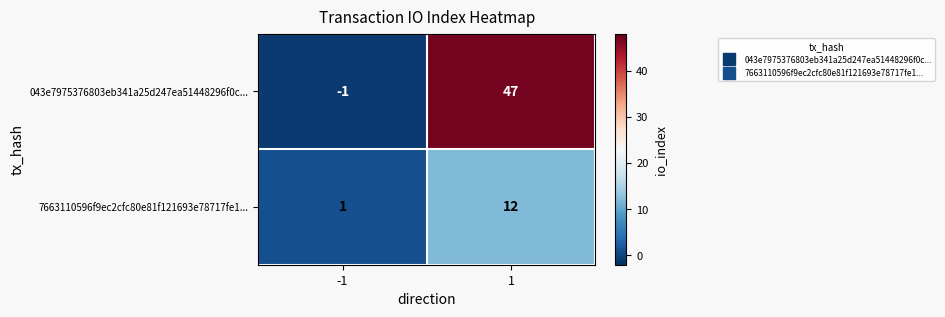

Reading left to right, what are all the values shown in this chart?

043e7975376803eb341a25d247ea51448296f0c...: -1=-1	1=47
7663110596f9ec2cfc80e81f121693e78717fe1...: -1=1	1=12